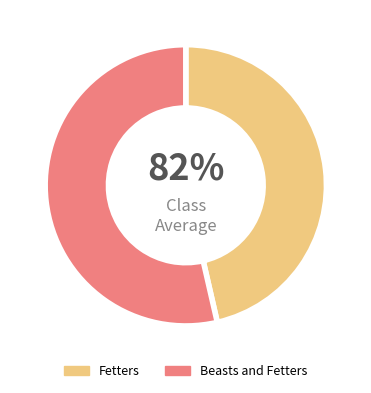

How many slices are in this pie chart?

2